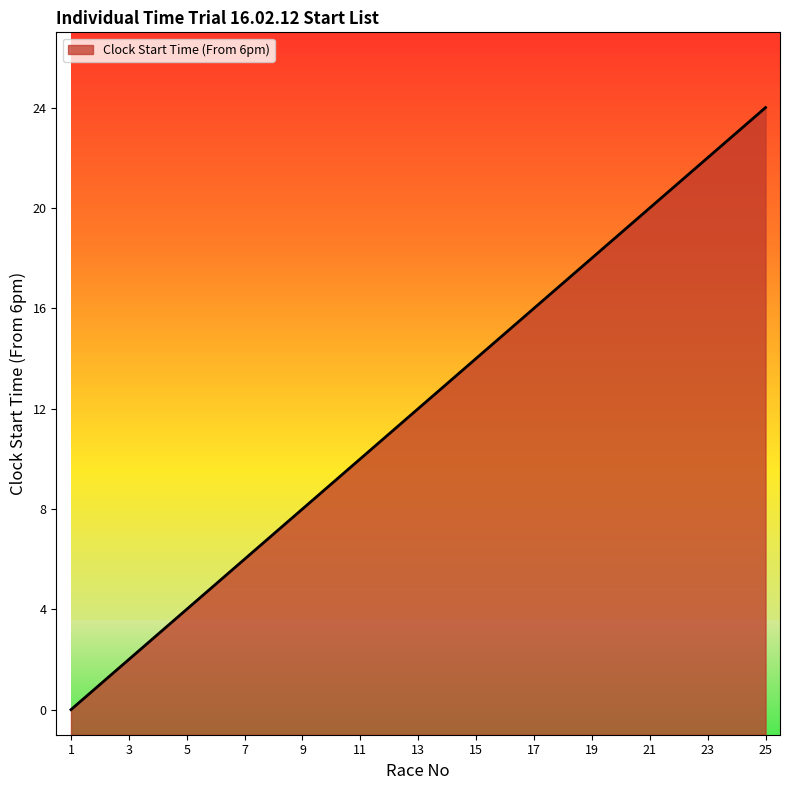

What is the difference between the second highest and second lowest values?

22